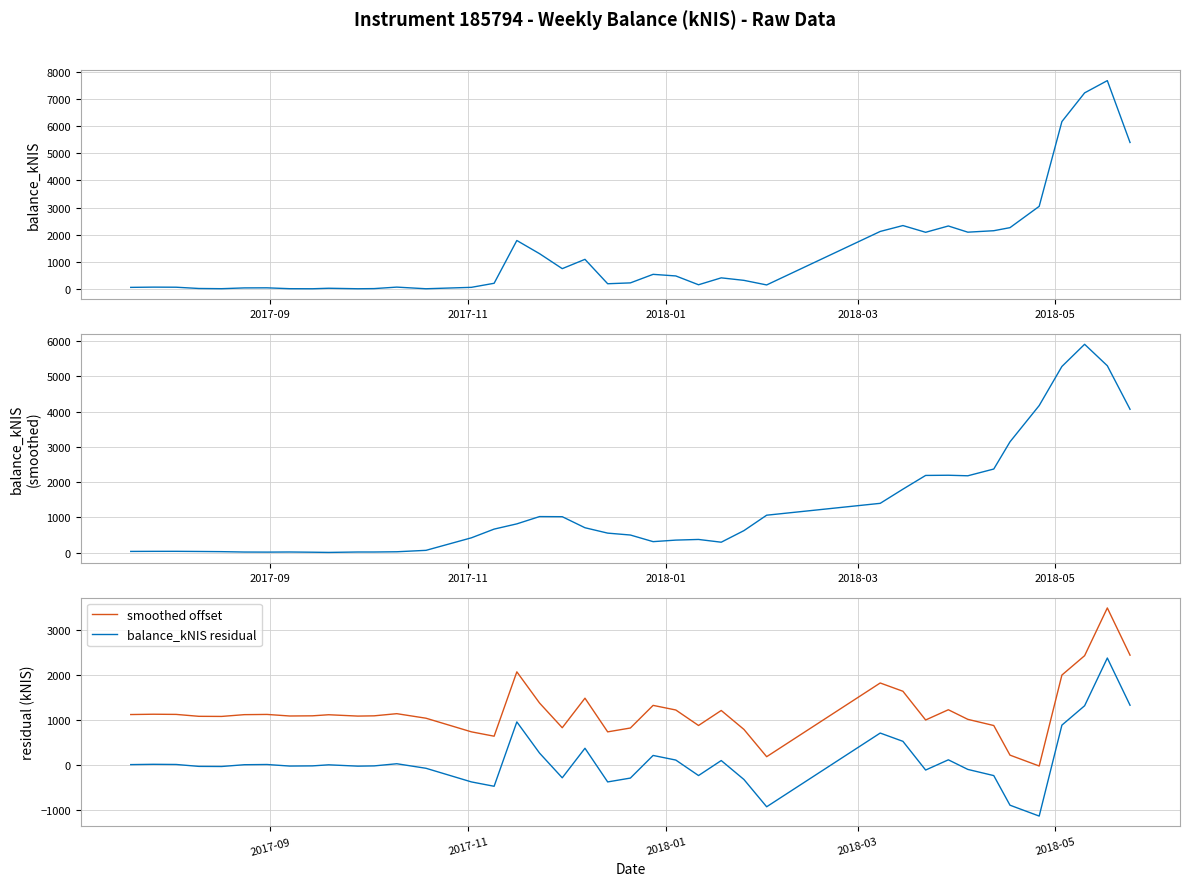

How many lines are shown in the chart?

4